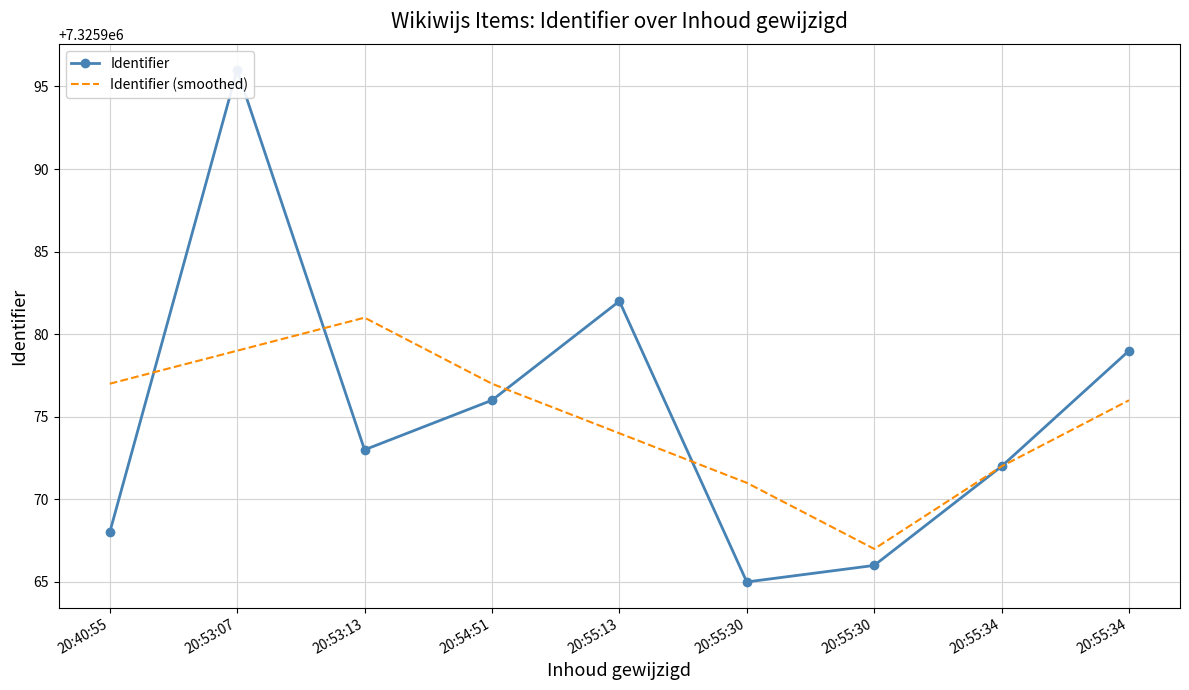

Which category has the highest value in the Identifier series?

20:53:07